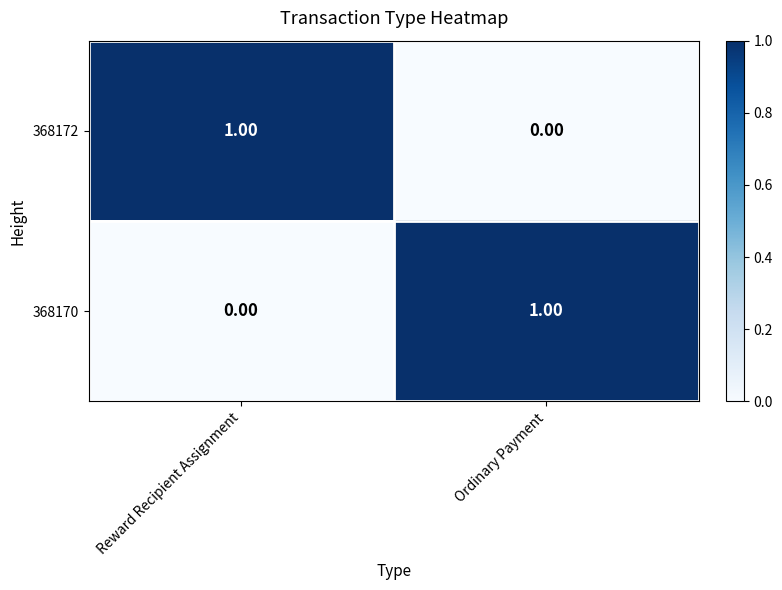

Rank the series at Ordinary Payment from lowest to highest value.

368172, 368170